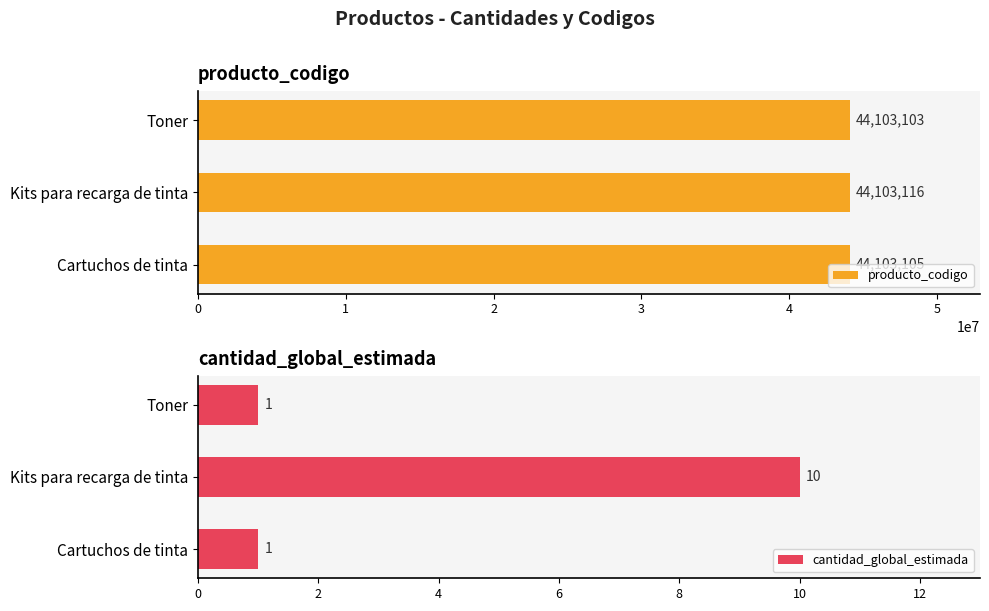

True or false: cantidad_global_estimada has a value of 1 at 2.

True